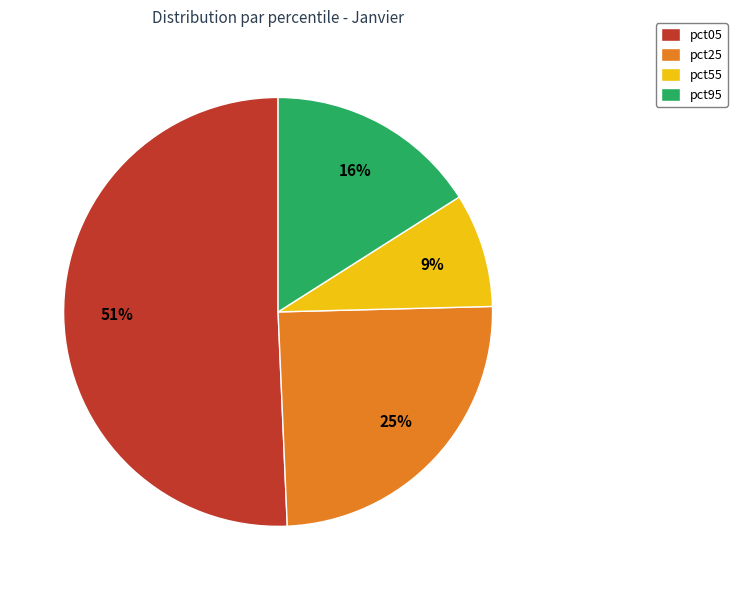

To the nearest percent, what is the average slice percentage?

25%